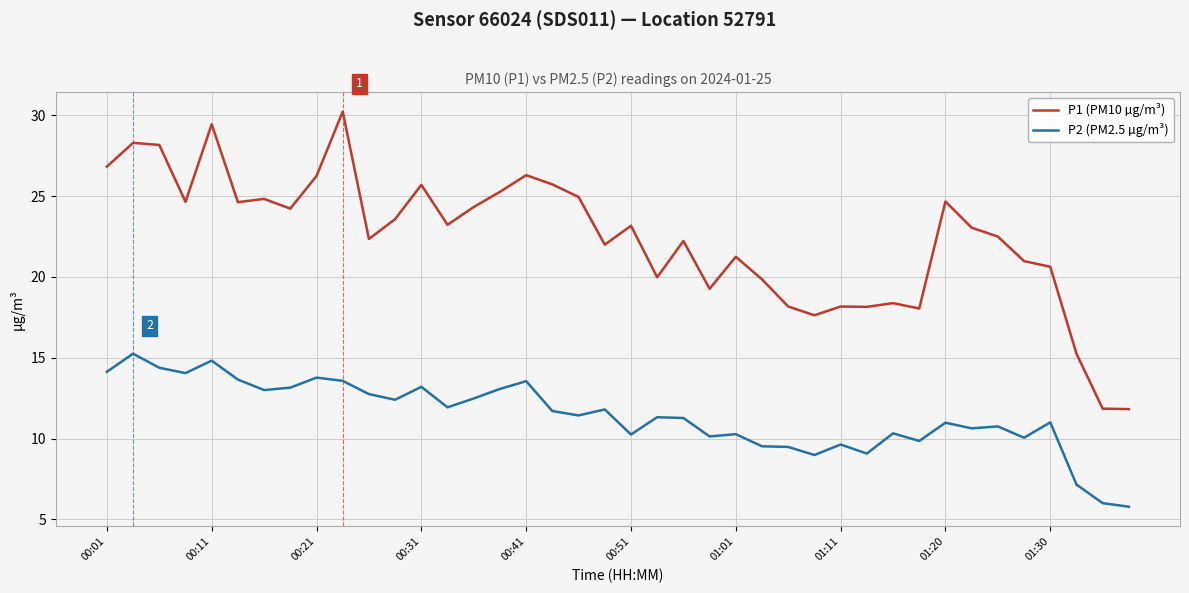

Which series has the largest range (max minus min)?

P1 (PM10 µg/m³)